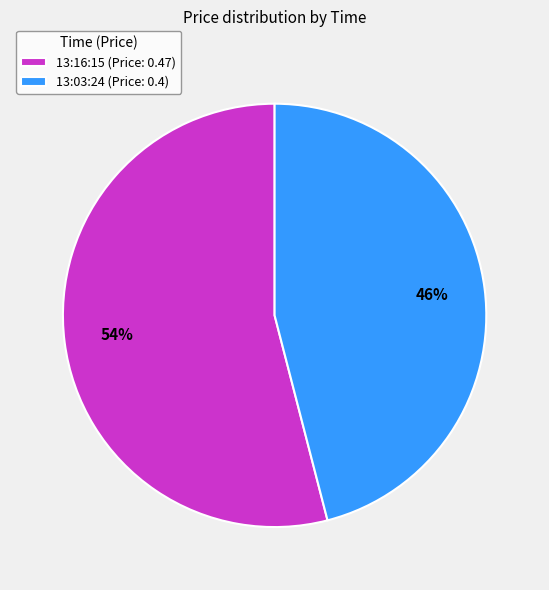

Count the number of slices in the pie.

2